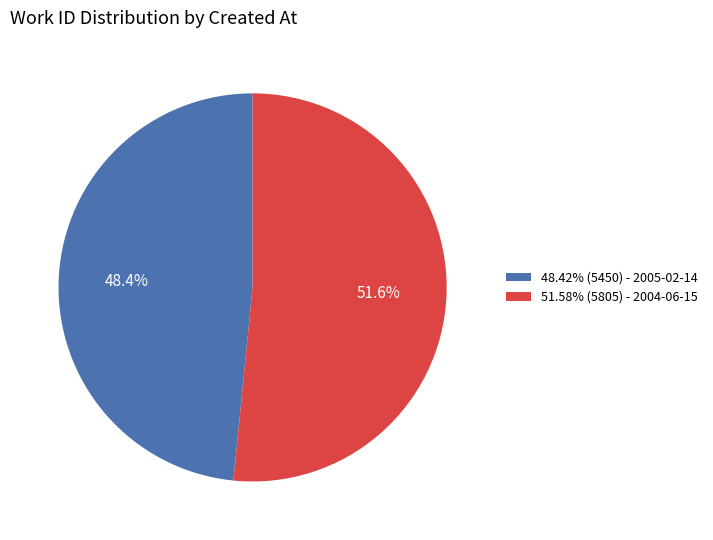

To the nearest percent, what is the difference between the largest and smallest slice percentages?

3%